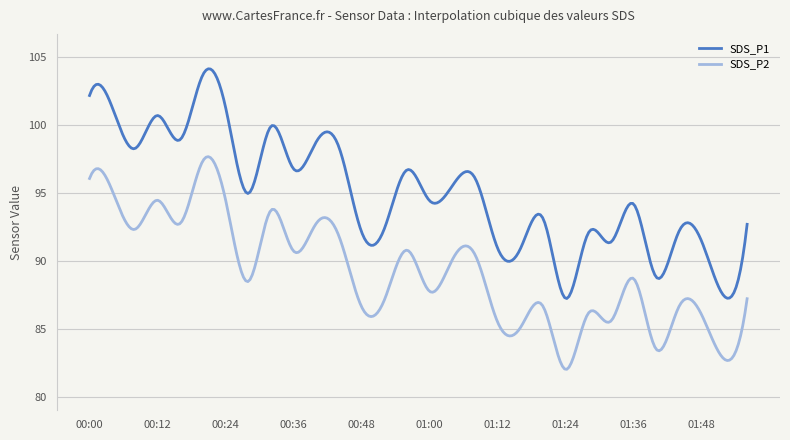

True or false: SDS_P1 and SDS_P2 cross at least once.

False